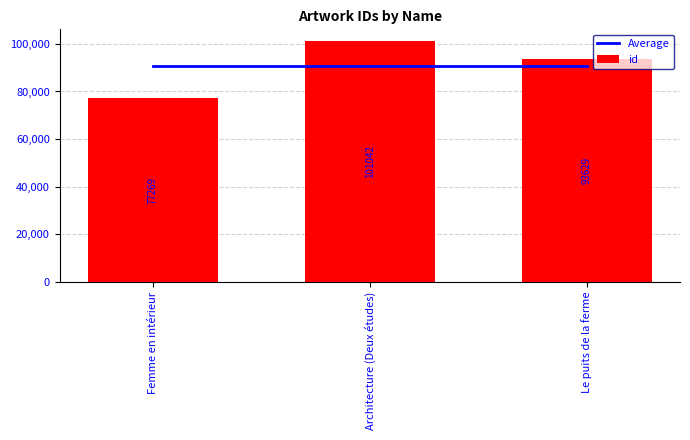

Reading right to left, list all the values displayed in this chart.

Average: Le puits de la ferme=90646.7	Architecture (Deux études)=90646.7	Femme en intérieur=90646.7
id: Le puits de la ferme=93629.0	Architecture (Deux études)=101042.0	Femme en intérieur=77269.0